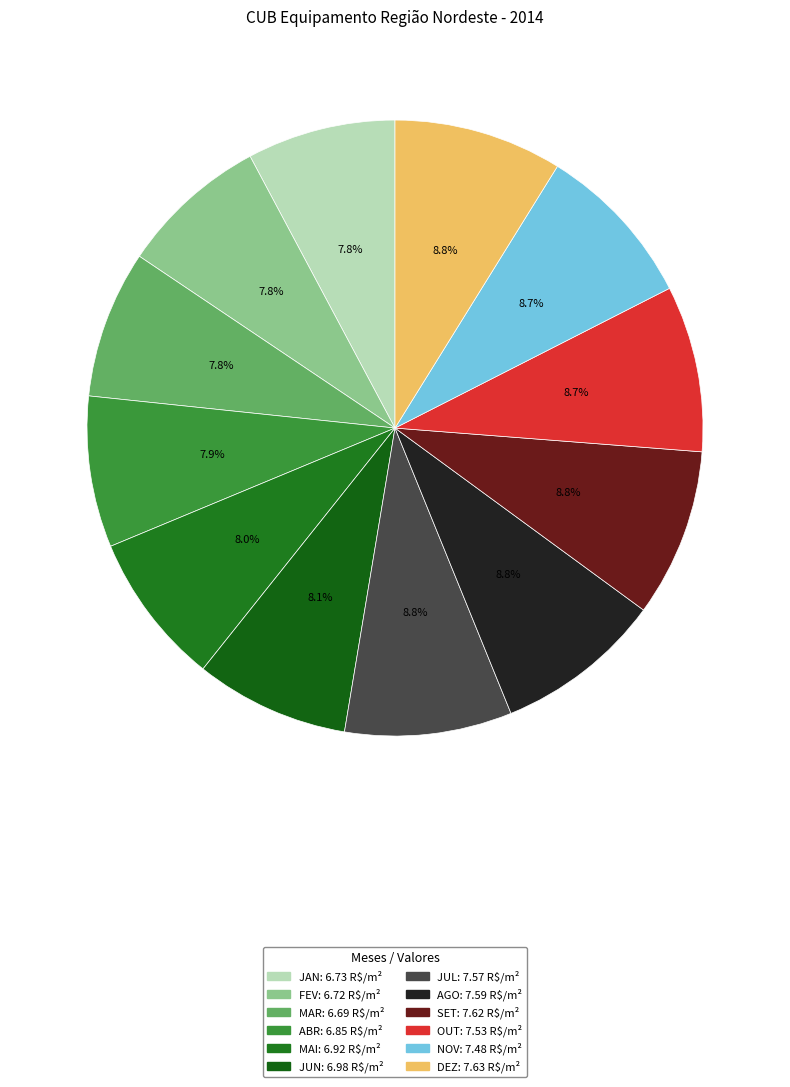

How much of the chart is everything except AGO?

91.2%